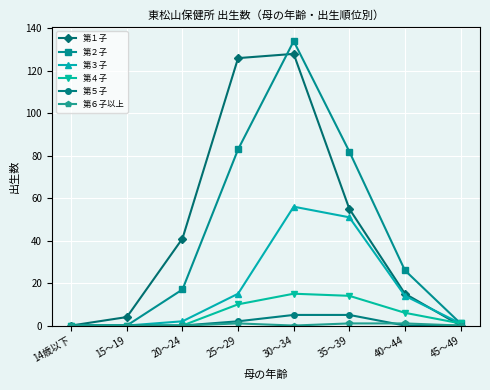

What is the total value across all series at 30～34?

338